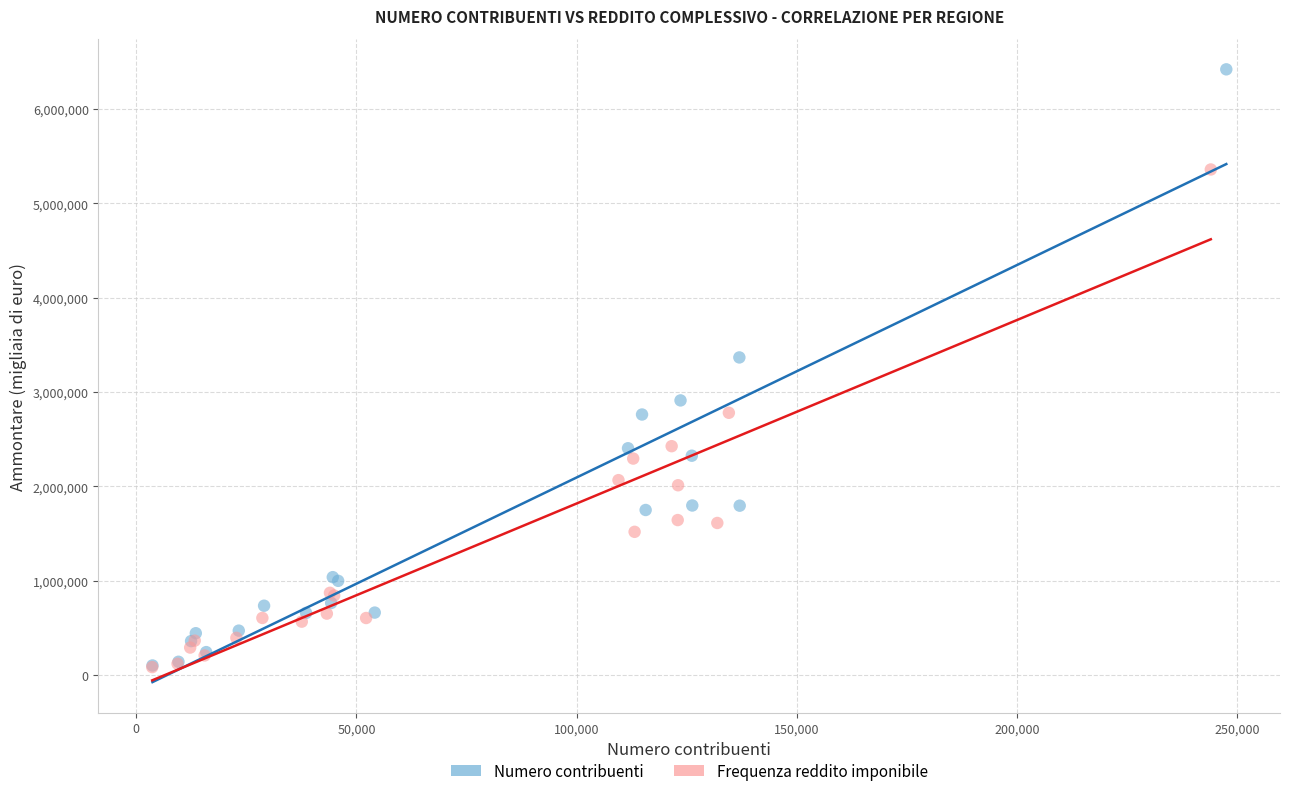

Which series reaches the maximum Y coordinate?

Numero contribuenti